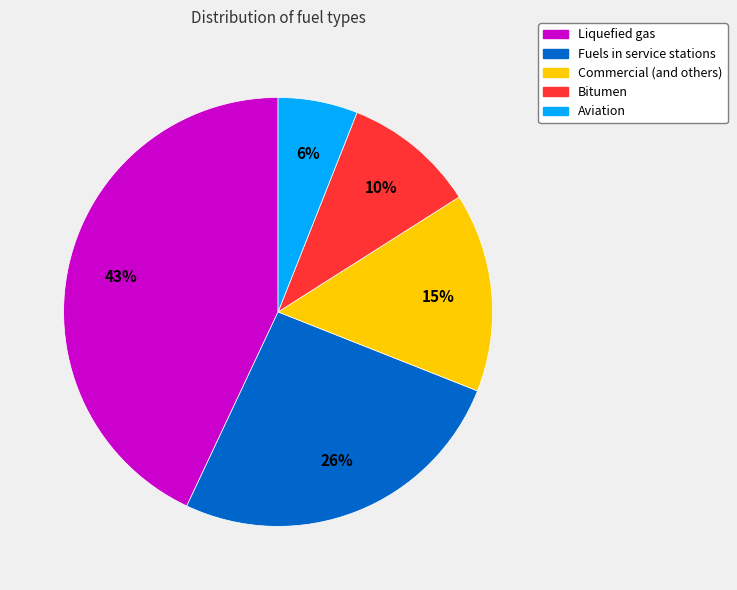

Do Aviation and Fuels in service stations together represent more than half of the pie?

No